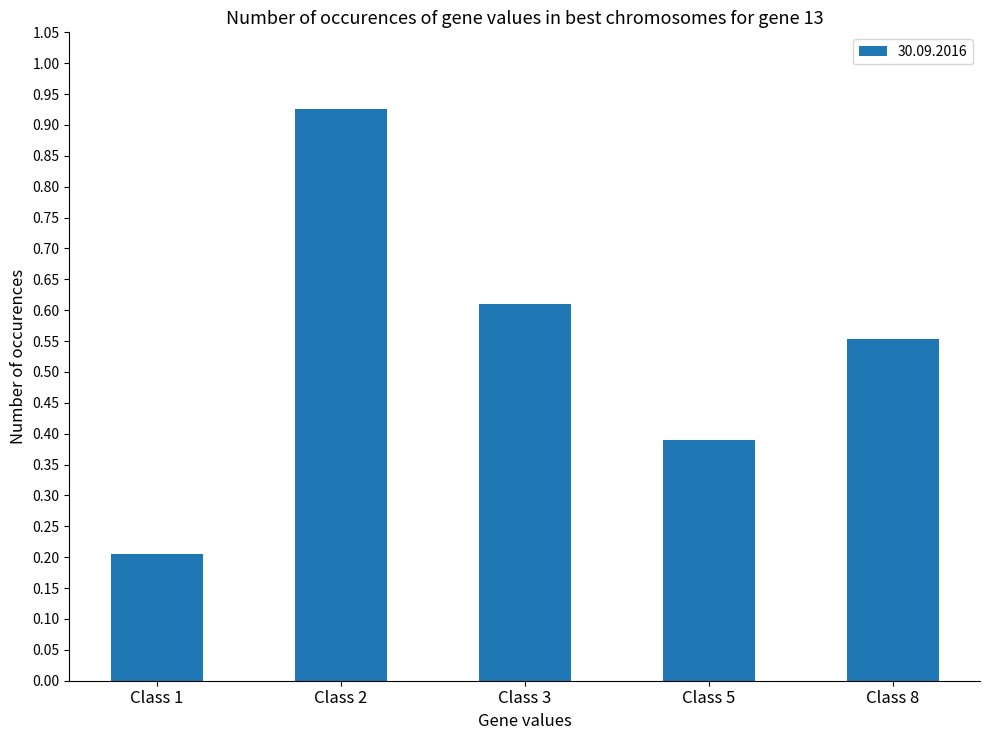

Which category has the lowest value across all series?

Class 1